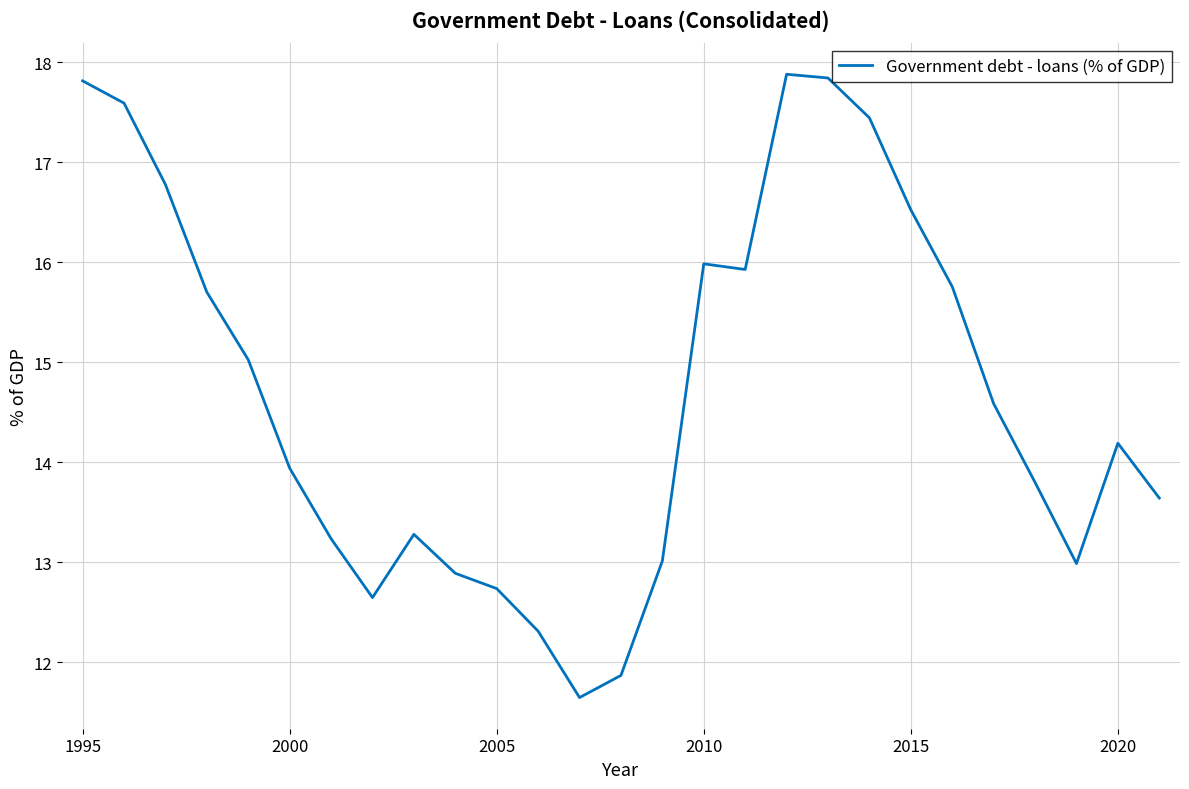

What is the greatest value displayed?

17.9